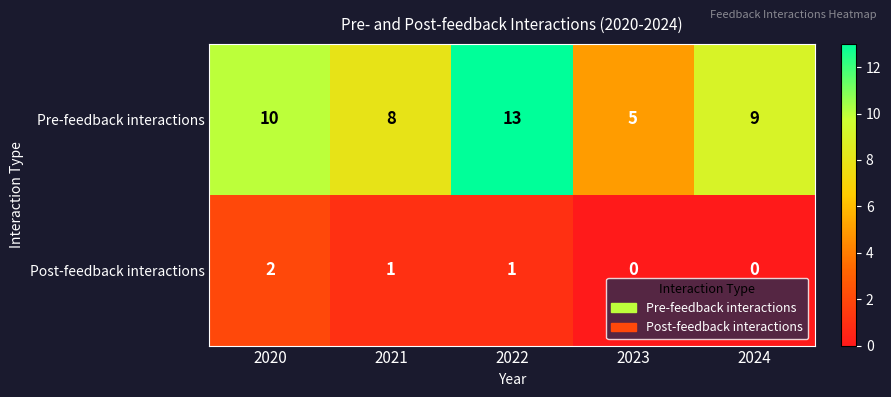

Which label corresponds to the largest value in the chart?

2022